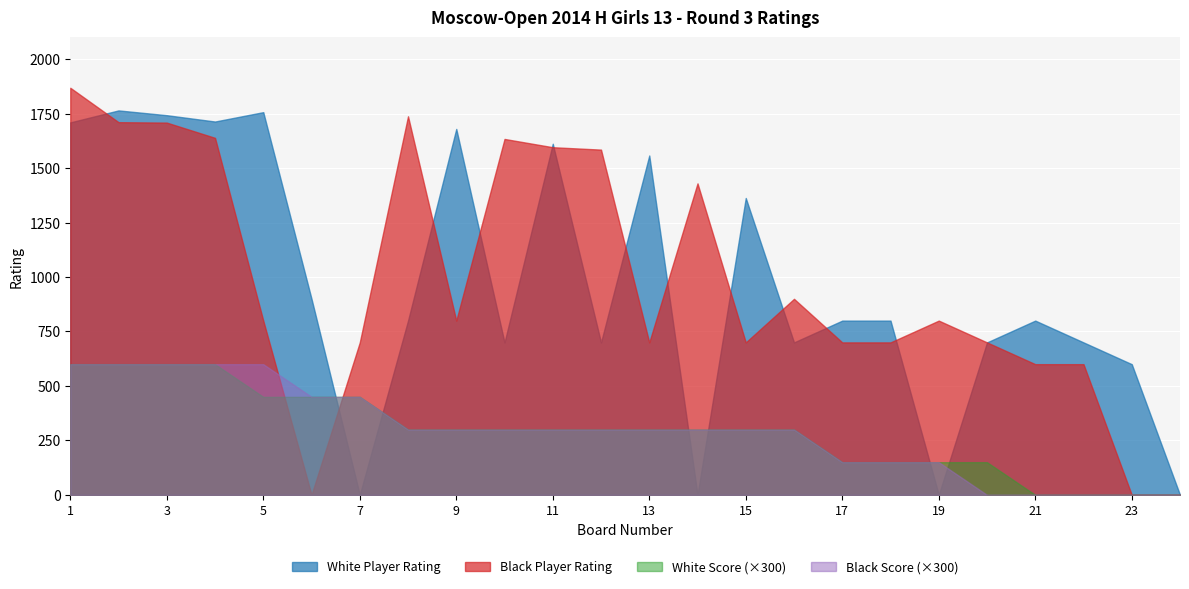

True or false: Black Score has more than 0 interior local peaks.

False